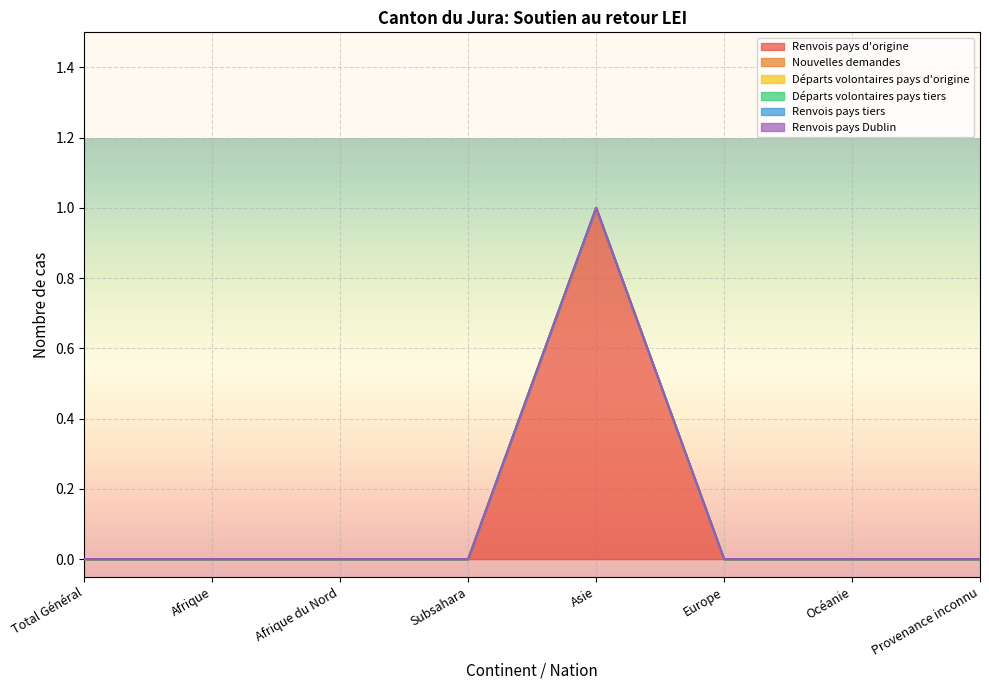

Between Total Général and Subsahara, which series saw the biggest shift?

Renvois pays d'origine